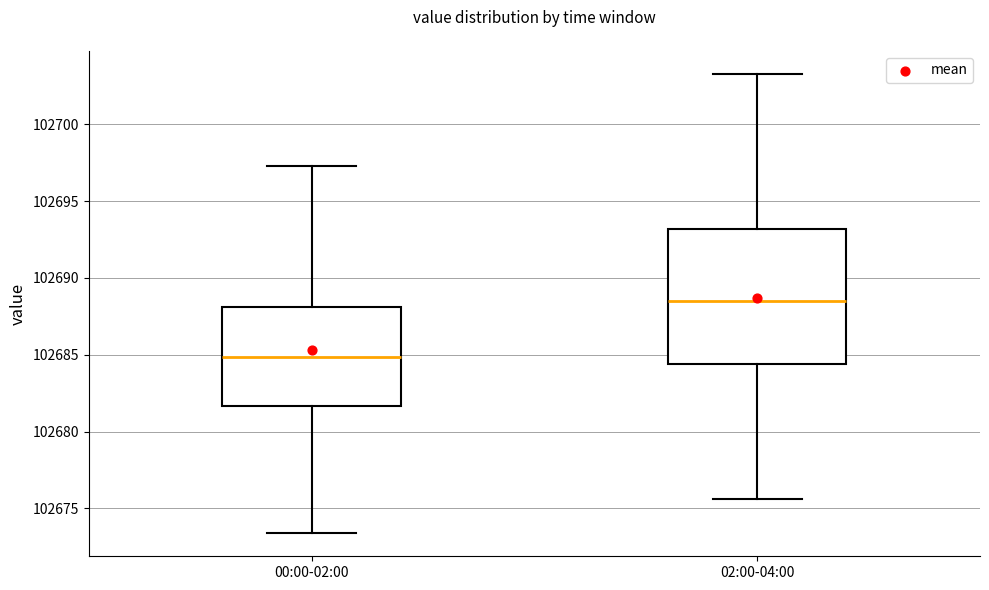

Which box has the highest median line?

02:00-04:00